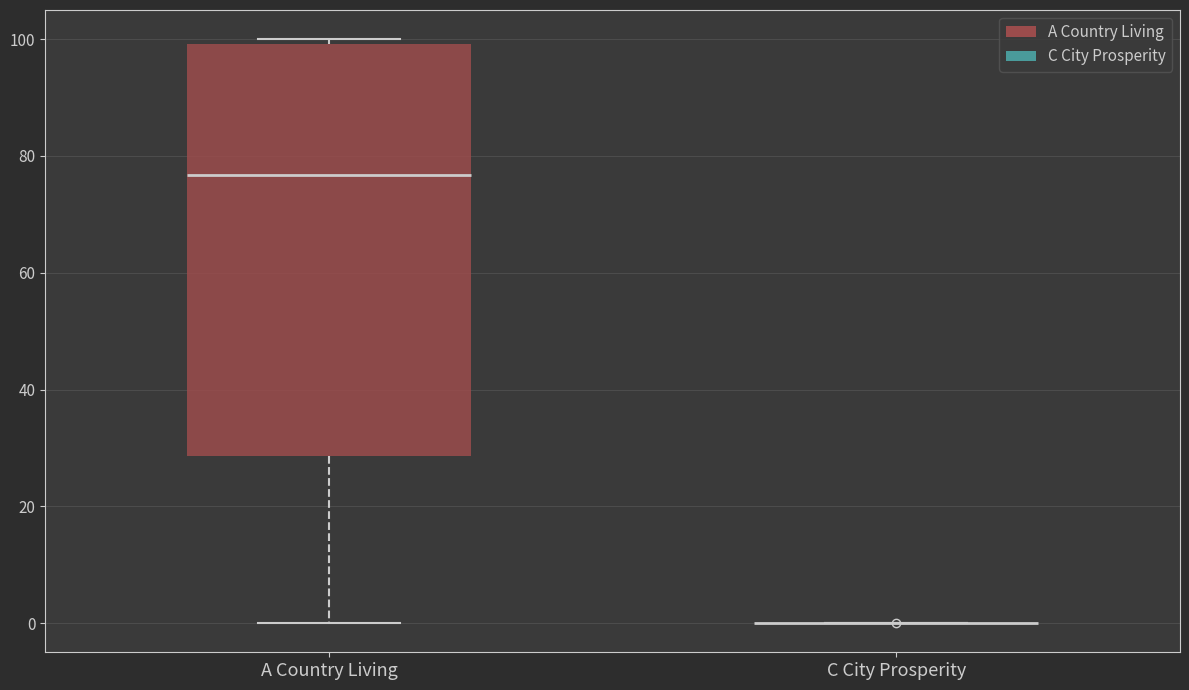

Comparing the boxes themselves (not the whiskers), which one is the tallest?

A Country Living